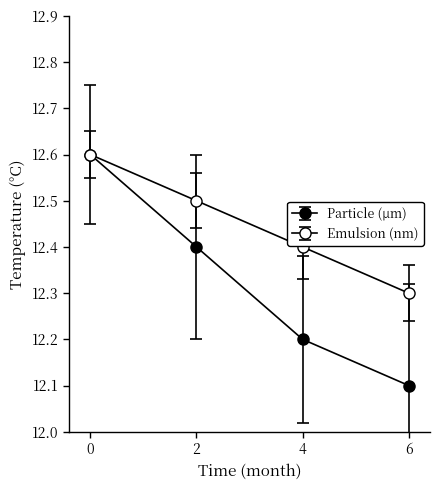

Rank the categories by Particle (μm) value from lowest to highest.

6, 4, 2, 0